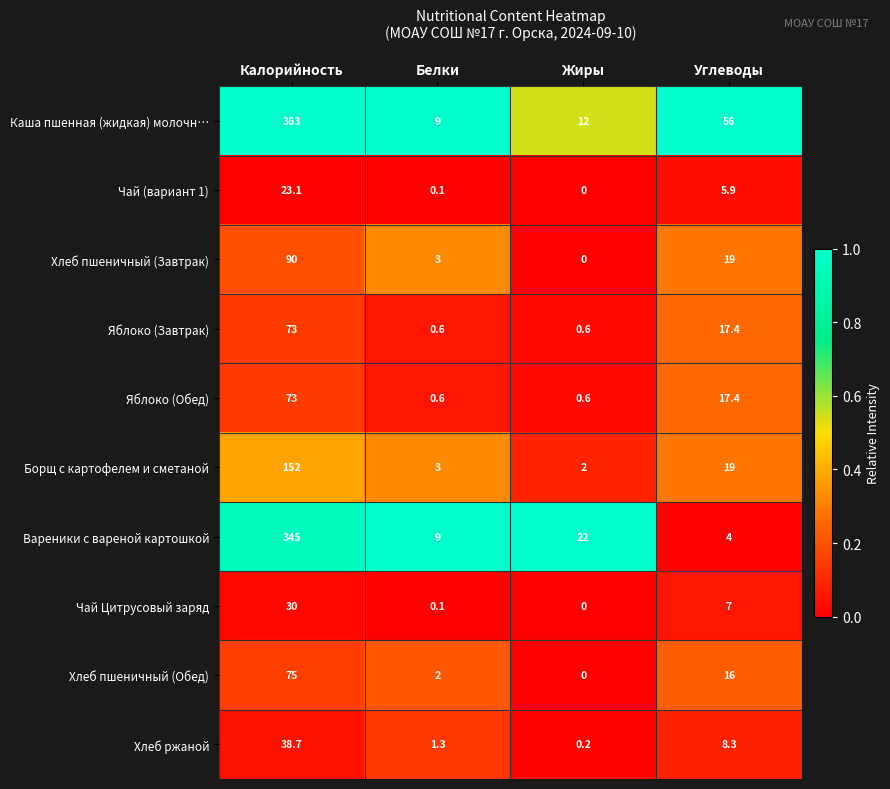

What value does the Борщ с картофелем и сметаной series have at Калорийность?

152.0